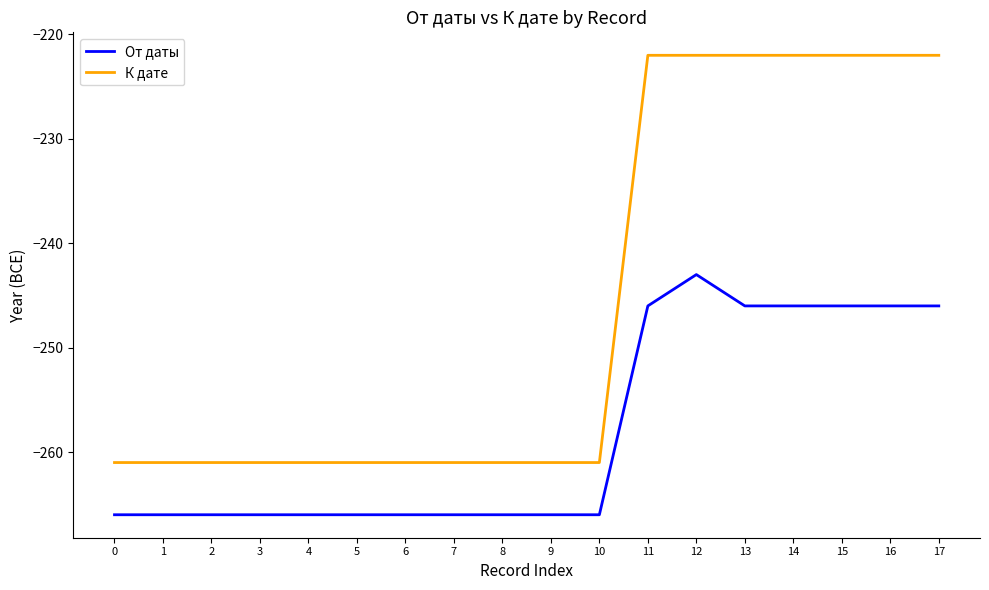

What is the smallest value displayed?

-266